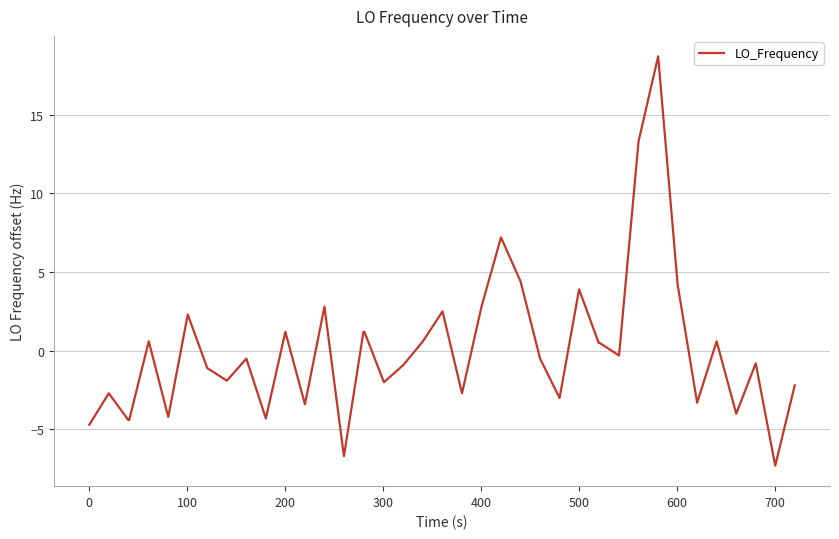

What is the greatest value displayed?

18.7